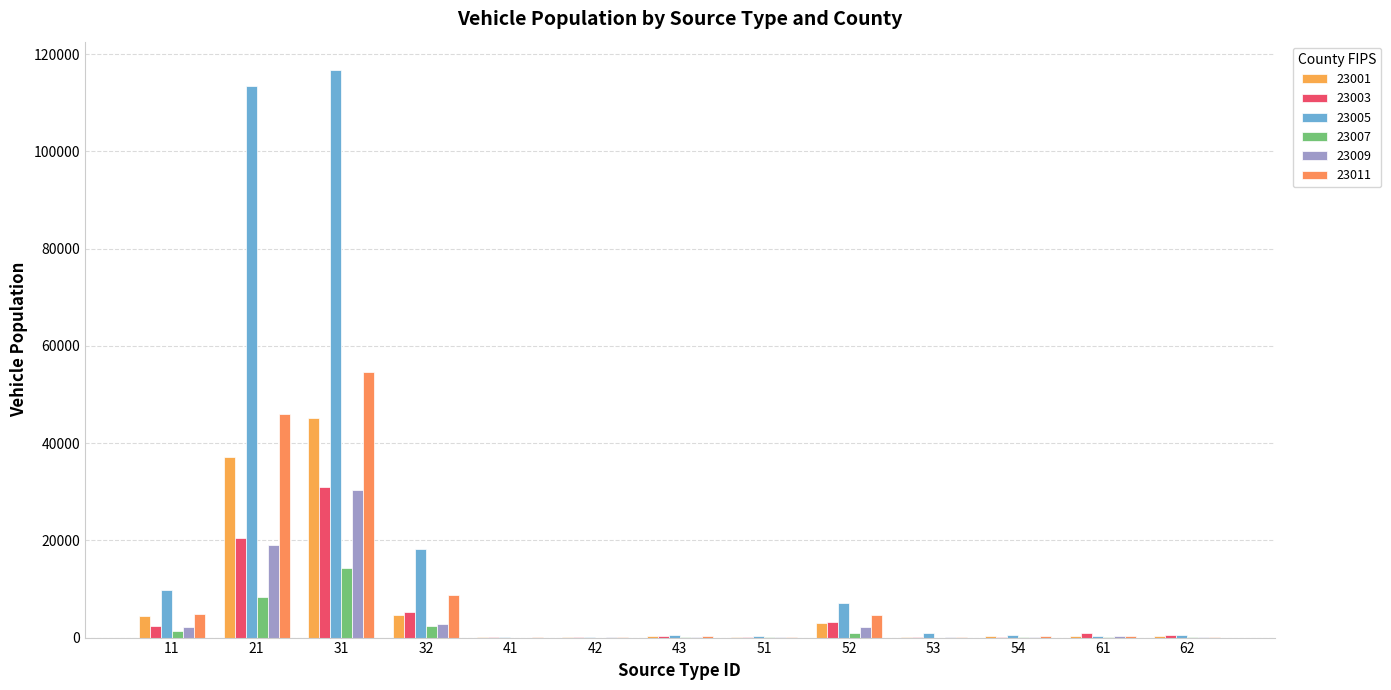

Reading left to right, extract all data points from this chart.

23001: 11=4350.0	21=37085.1	31=45211.7	32=4676.4	41=52.6	42=41.9	43=292.1	51=84.9	52=2956.1	53=153.6	54=283.5	61=367.2	62=347.9
23003: 11=2407.0	21=20496.9	31=31016.1	32=5282.4	41=22.8	42=19.8	43=267.3	51=98.2	52=3263.4	53=110.9	54=182.2	61=980.2	62=505.0
23005: 11=9761.6	21=113506.5	31=116757.2	32=18234.8	41=92.1	42=158.0	43=495.0	51=229.1	52=7080.4	53=926.2	54=551.6	61=416.5	62=556.8
23007: 11=1332.4	21=8252.8	31=14347.8	32=2332.4	41=8.0	42=3.0	43=87.8	51=26.0	52=933.1	53=7.0	54=131.7	61=171.7	62=48.9
23009: 11=2189.8	21=19045.3	31=30330.7	32=2782.4	41=12.8	42=67.3	43=174.0	51=62.5	52=2205.2	53=20.3	54=167.6	61=250.9	62=70.5
23011: 11=4905.0	21=45932.1	31=54719.0	32=8830.2	41=23.3	42=42.3	43=332.9	51=159.6	52=4728.5	53=217.7	54=410.1	61=400.6	62=197.6